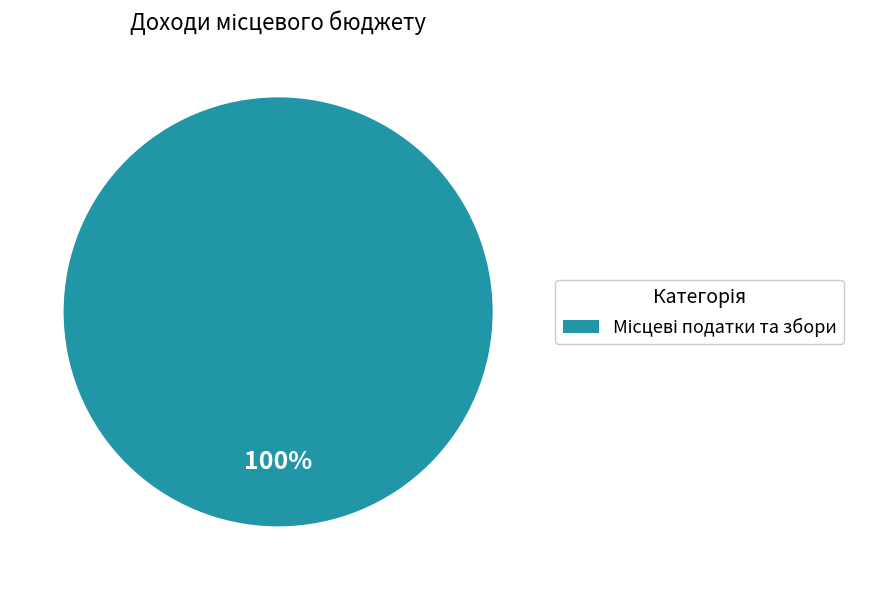

Is there any slice that represents more than half of the pie?

Yes